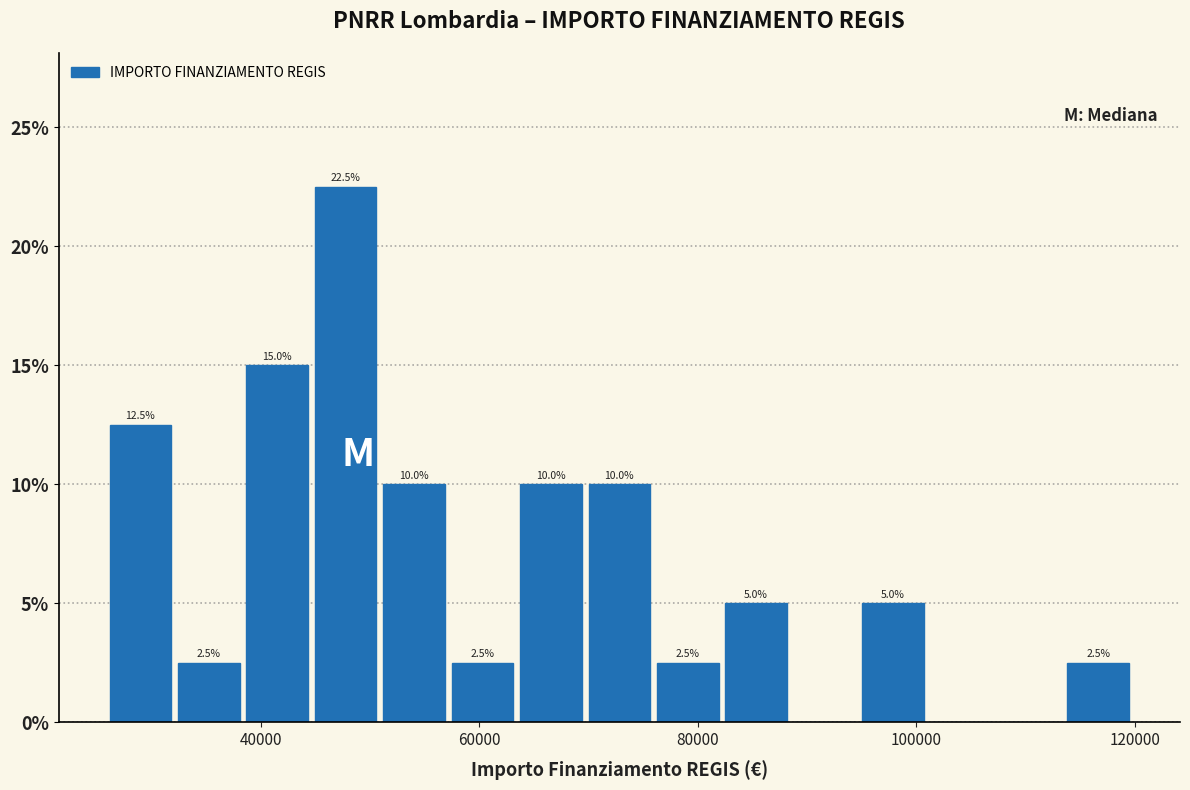

Read against the x-axis, roughly where is the centre of the tallest bar?

48000